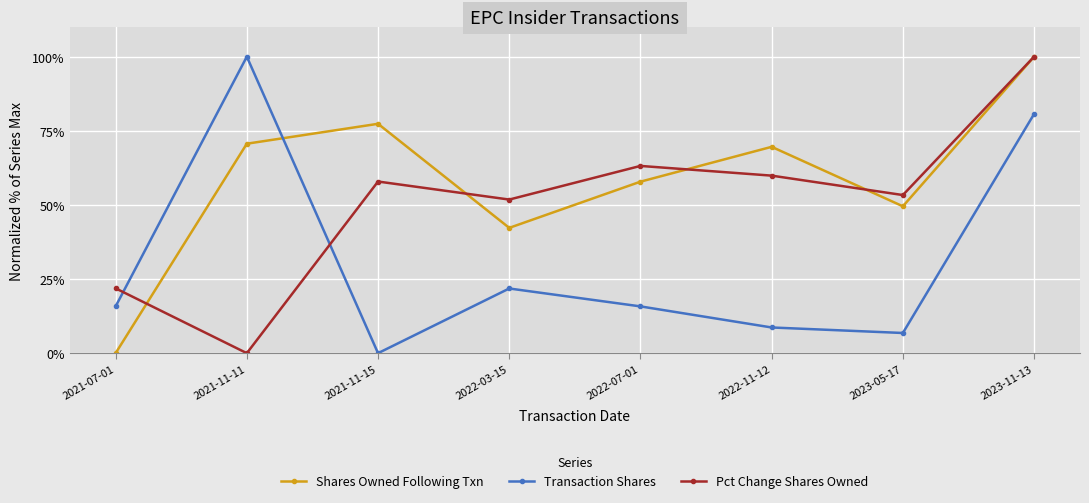

How many lines are shown in the chart?

3